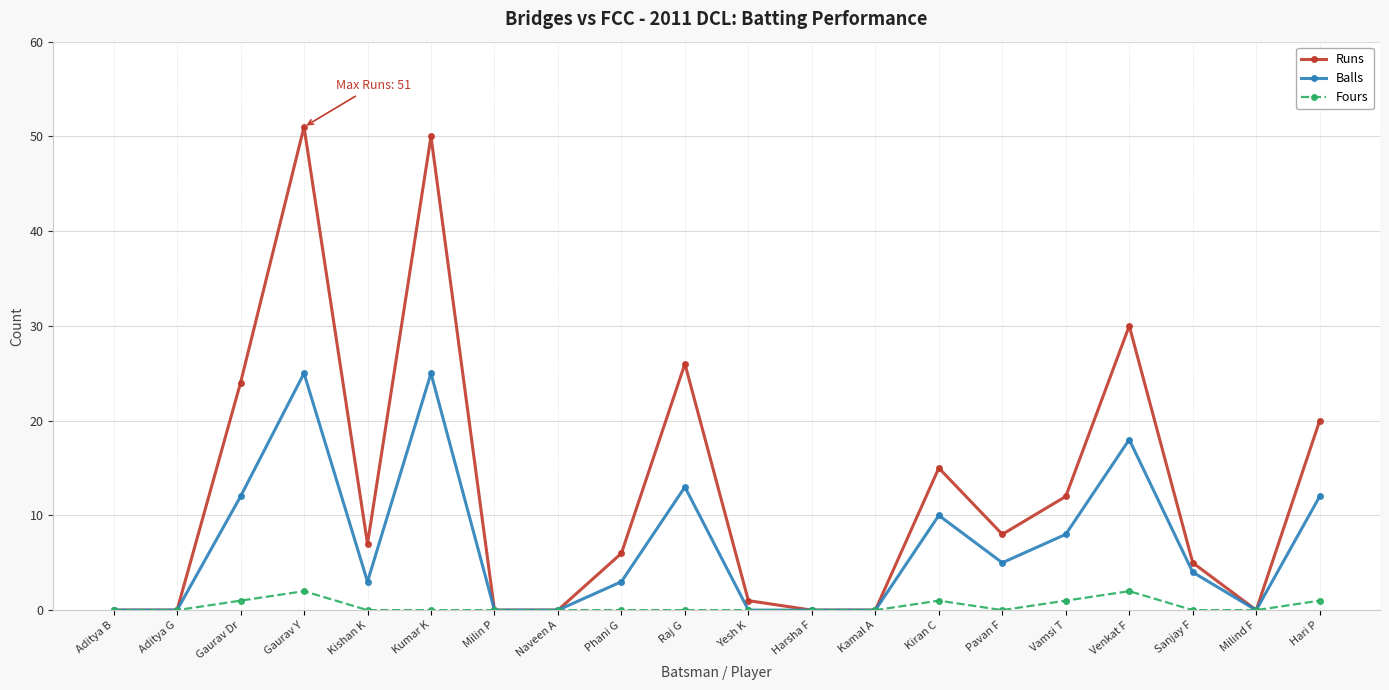

At how many categories does at least one series exceed 33?

2